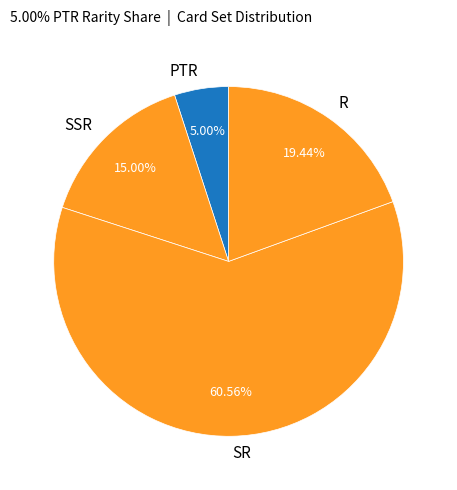

True or false: SSR accounts for 20% of the total.

False